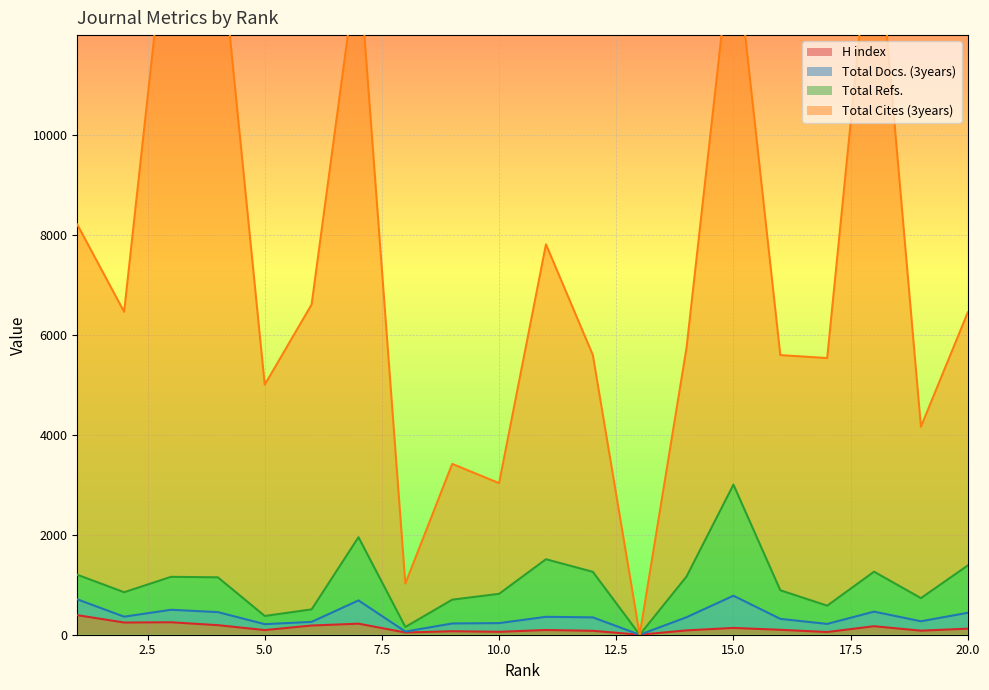

What is the total value across all series at 6?

7296